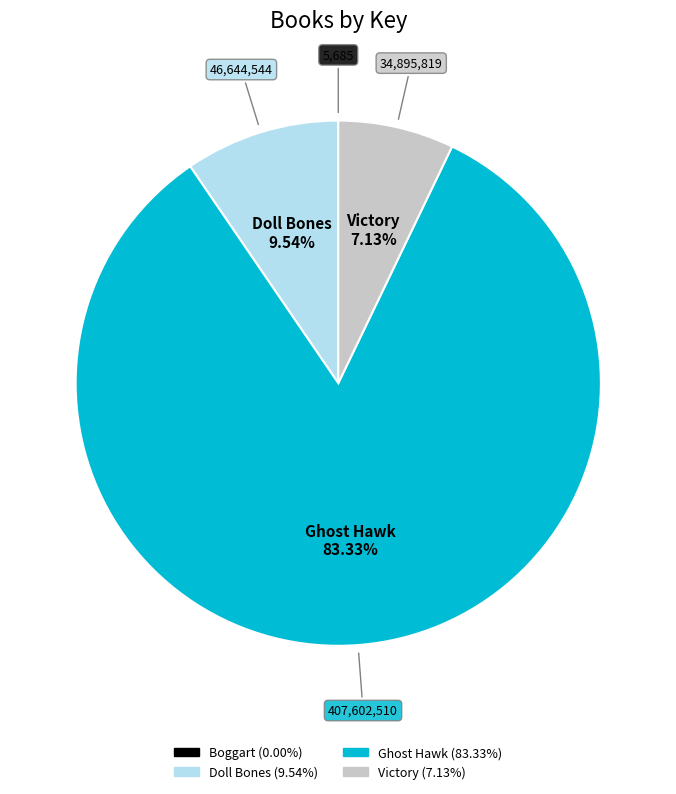

Which category has the biggest portion of the pie?

Ghost Hawk